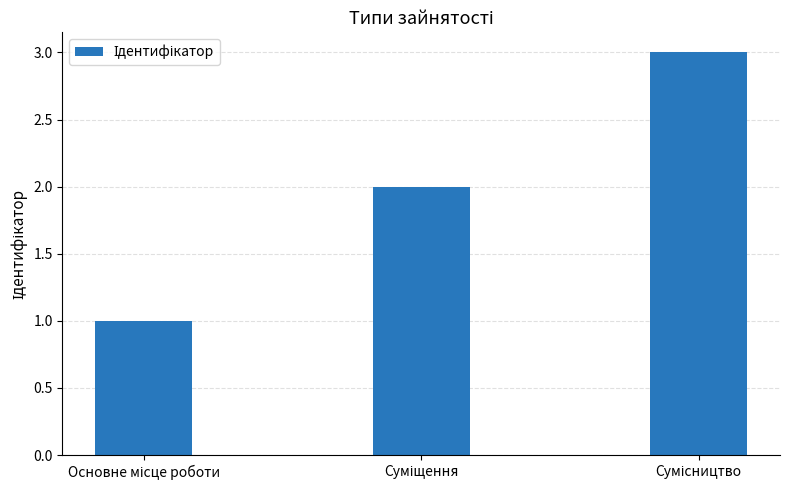

What is the value of the 2nd bar from the left?

2